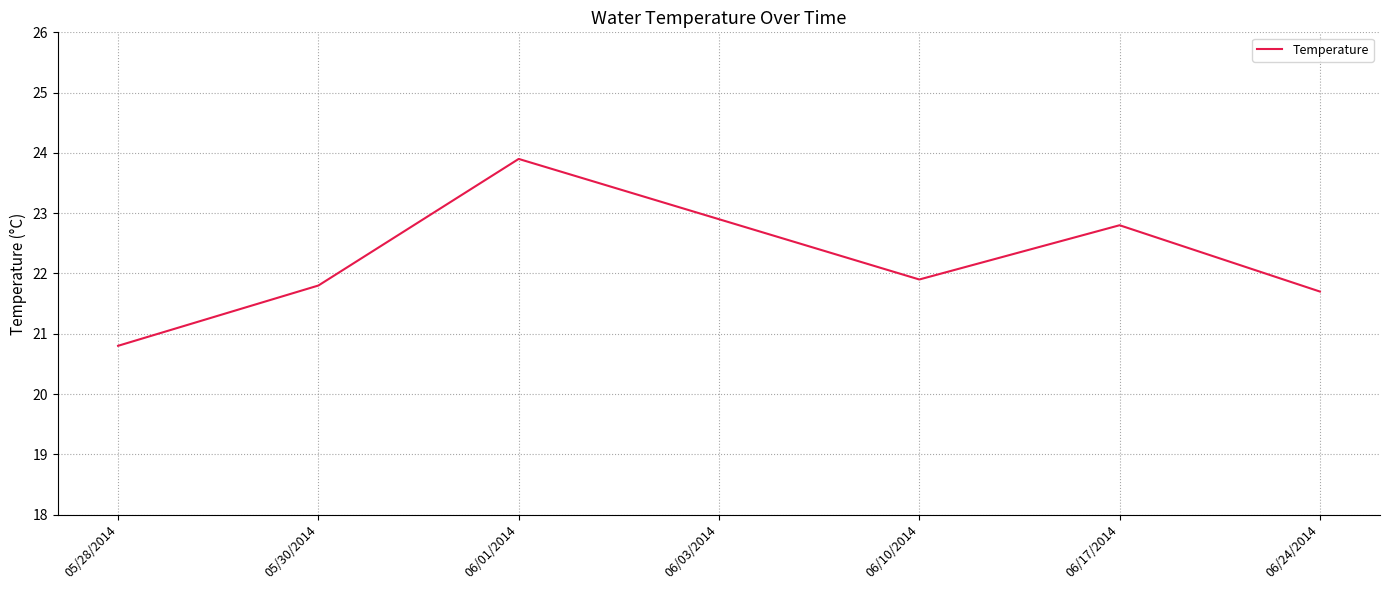

What position from the left is 06/03/2014?

4